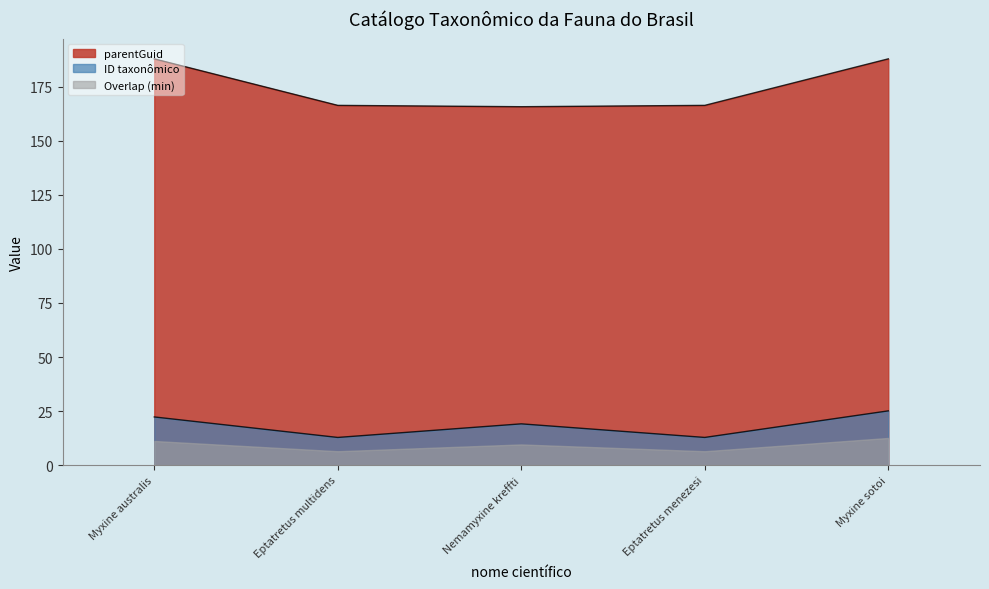

What is the difference between the parentGuid values at Nemamyxine kreffti and Myxine sotoi?

22.2